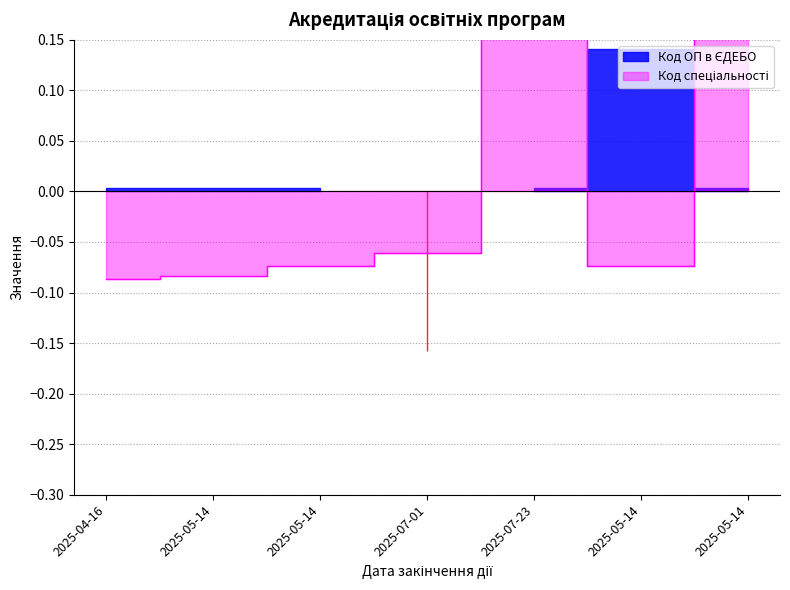

How many lines are shown in the chart?

1